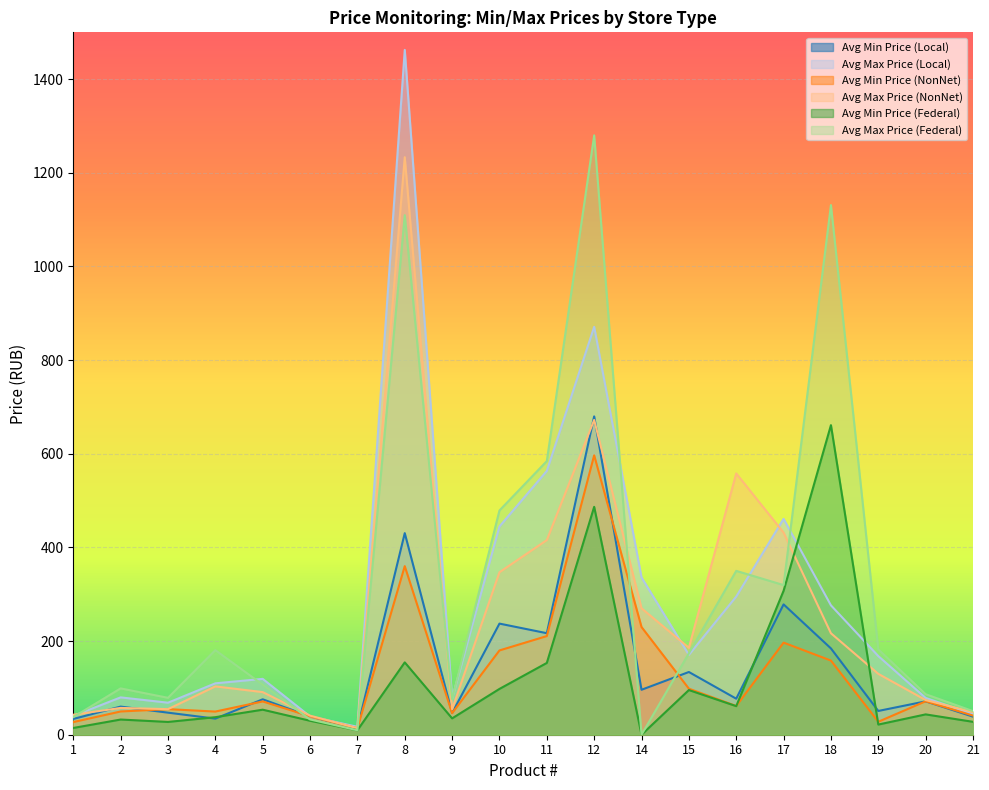

Does the chart display data point markers on the line(s)?

No